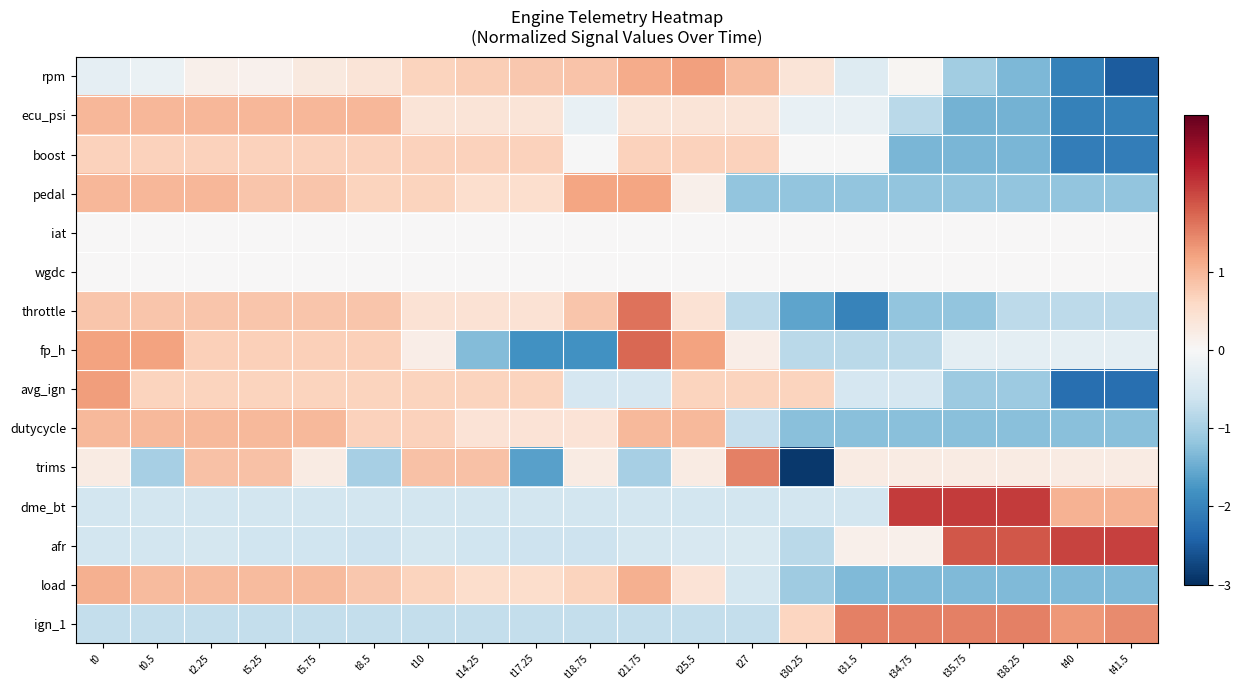

At which category is the sum across all series the highest?

t0